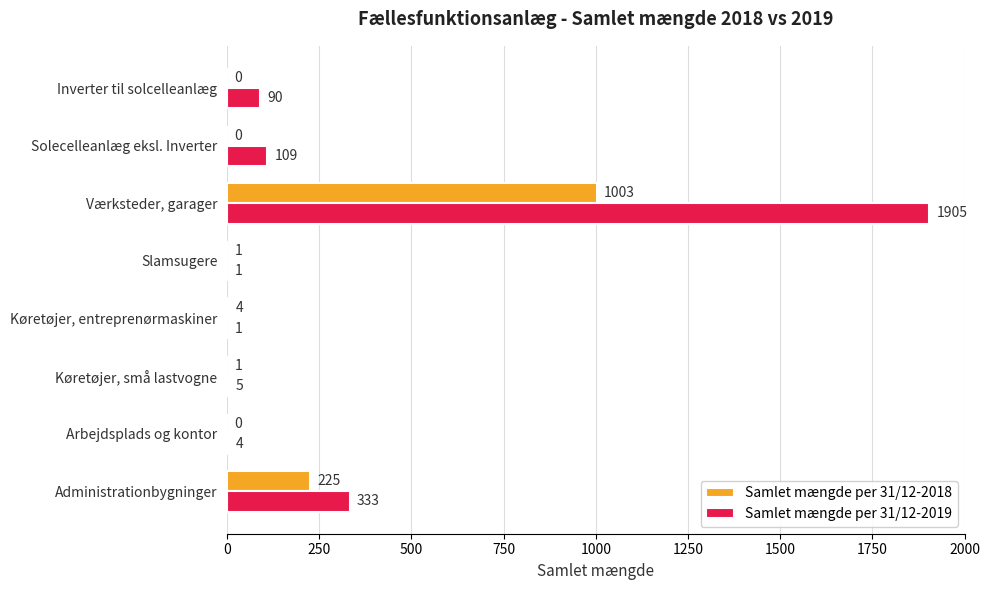

Between Værksteder, garager and Inverter til solcelleanlæg, which series saw the biggest shift?

Samlet mængde per 31/12-2019